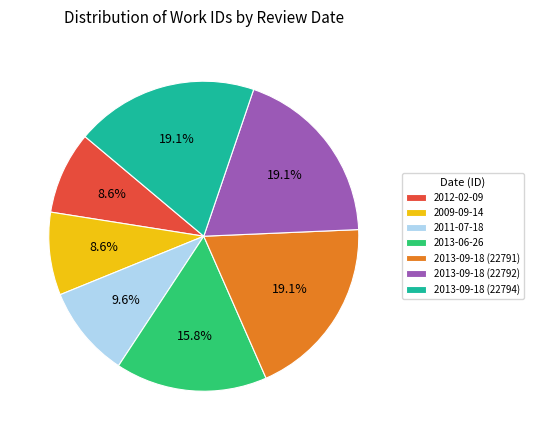

What is the total percentage of 2013-06-26 and 2011-07-18?

25.4%